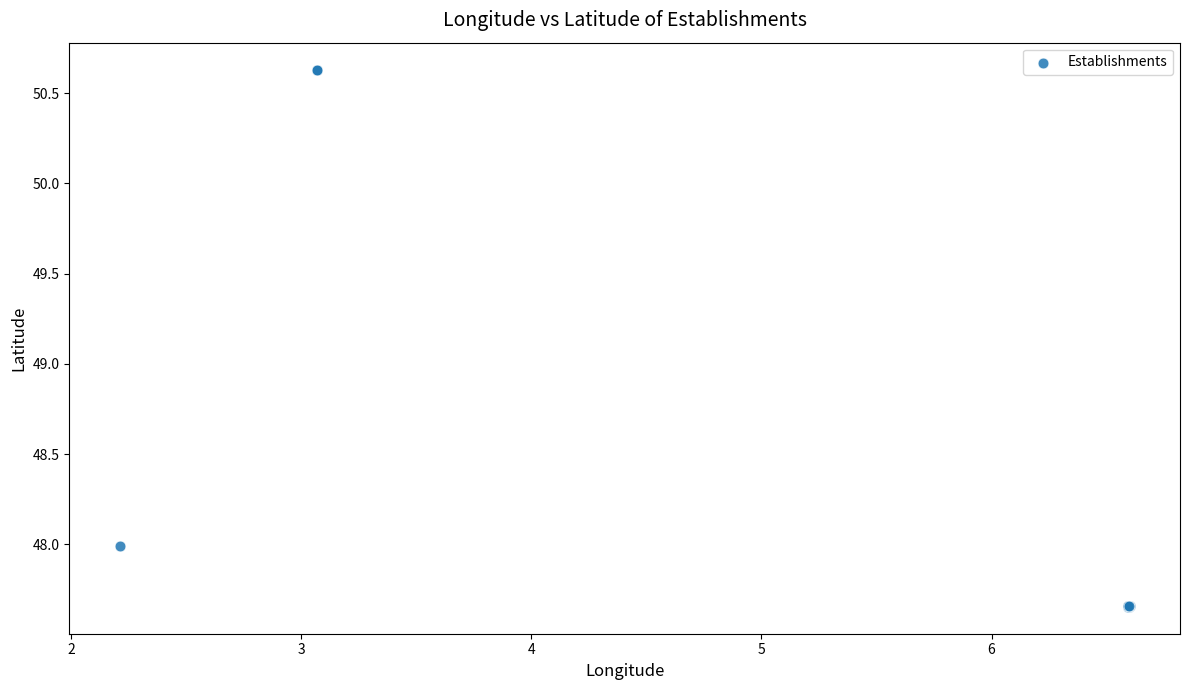

What Y value in the scatter plot is closest to 49?

48.0